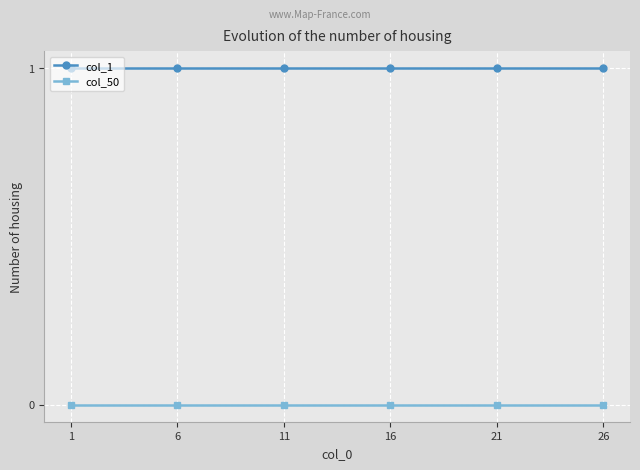

True or false: col_50 and col_1 intersect in this chart.

False